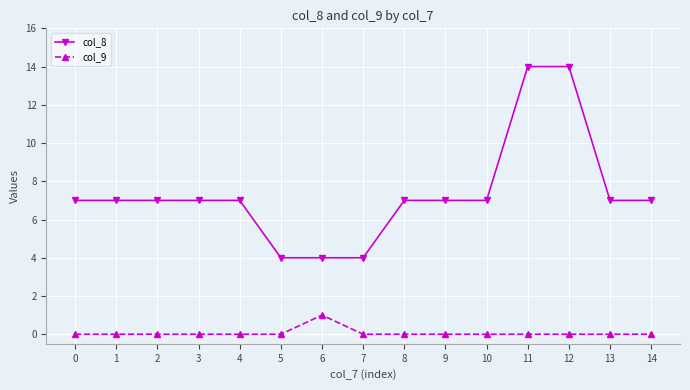

At how many categories does at least one series exceed 6?

12